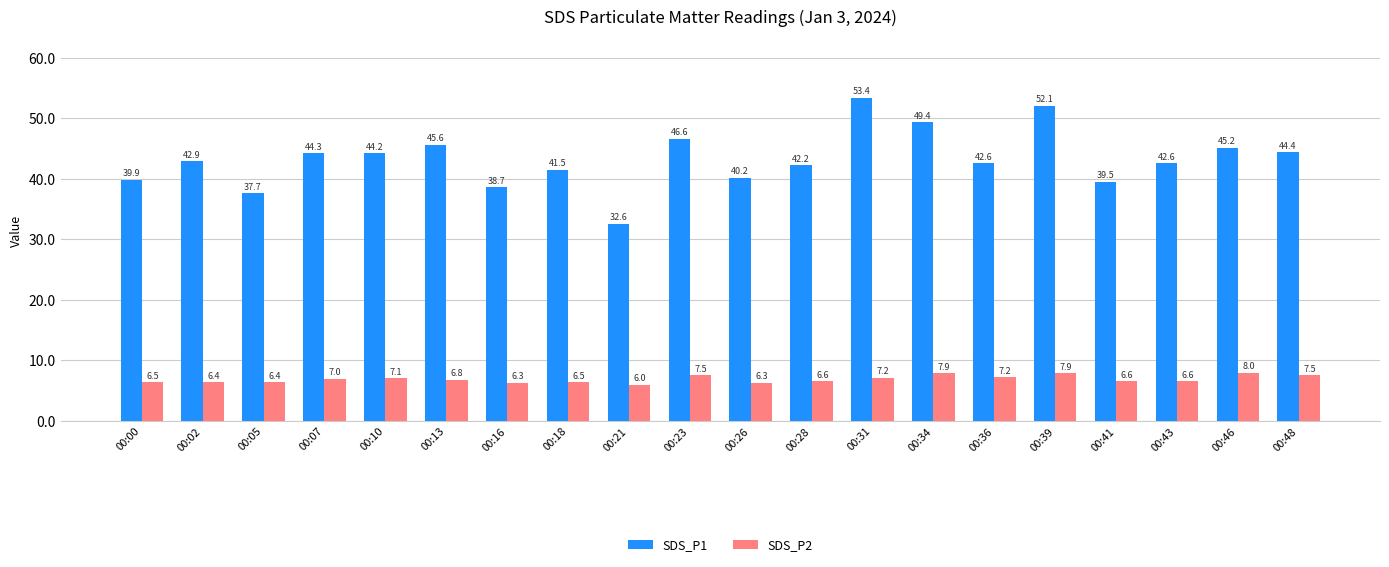

Rank the series by their maximum value, from lowest to highest.

SDS_P2, SDS_P1